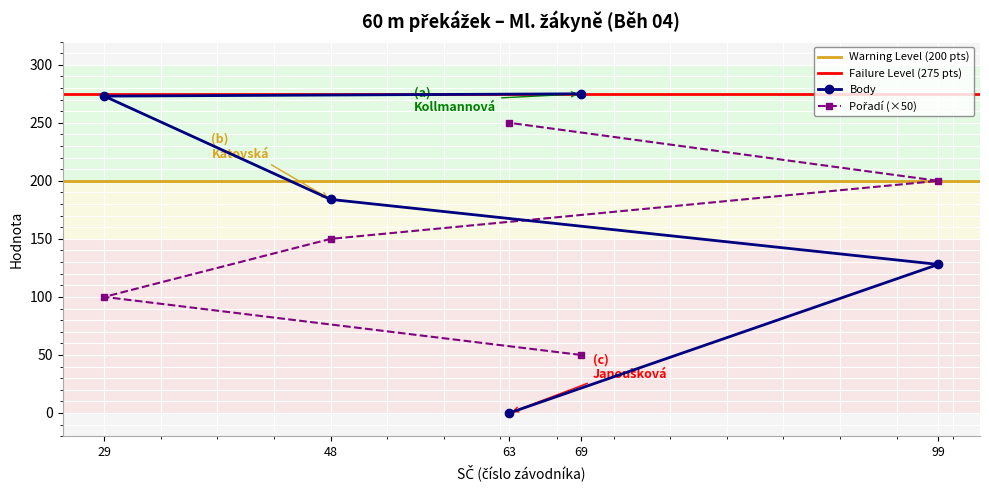

True or false: Body has a value of 50 at 99.

False